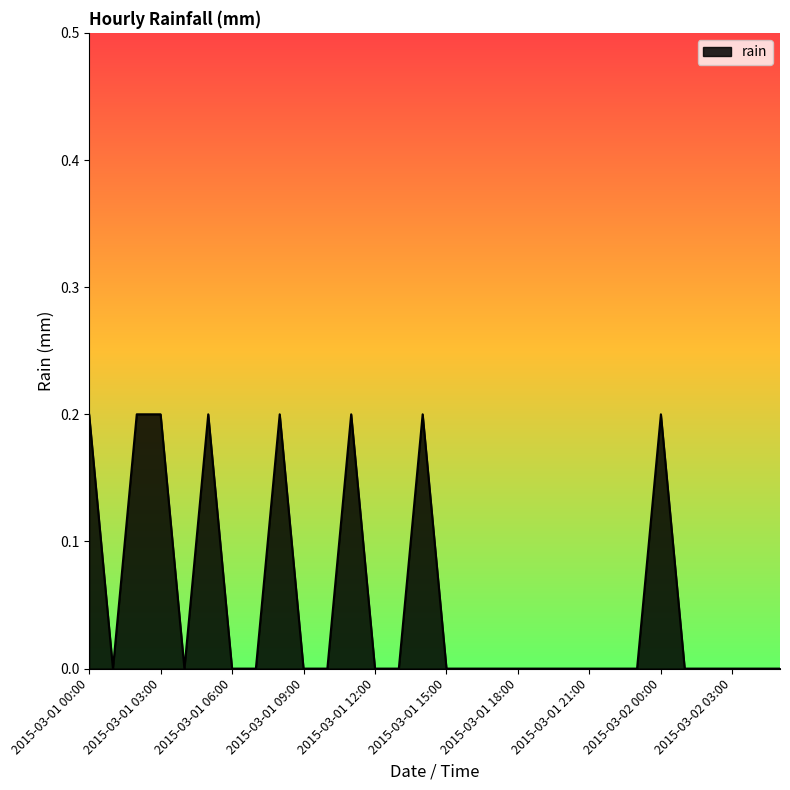

How many lines are shown in the chart?

1